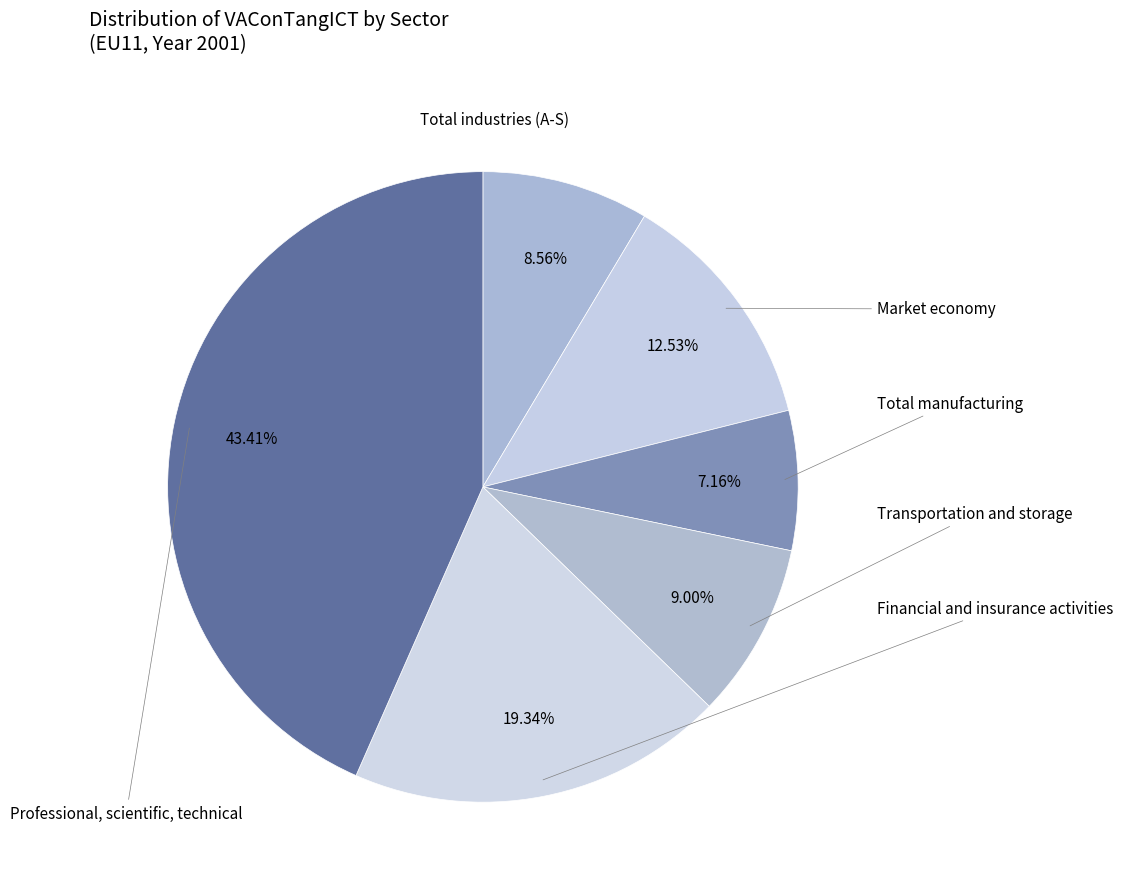

What is the smallest slice in the pie chart?

Total manufacturing